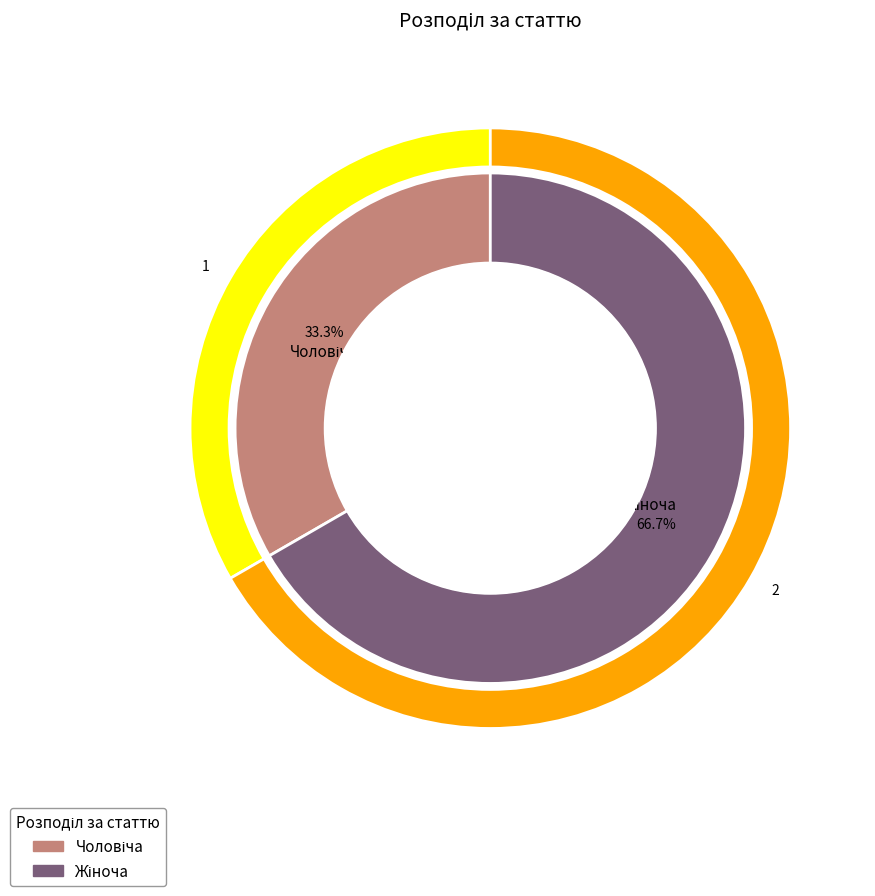

What percentage is NOT represented by Чоловіча?

66.7%